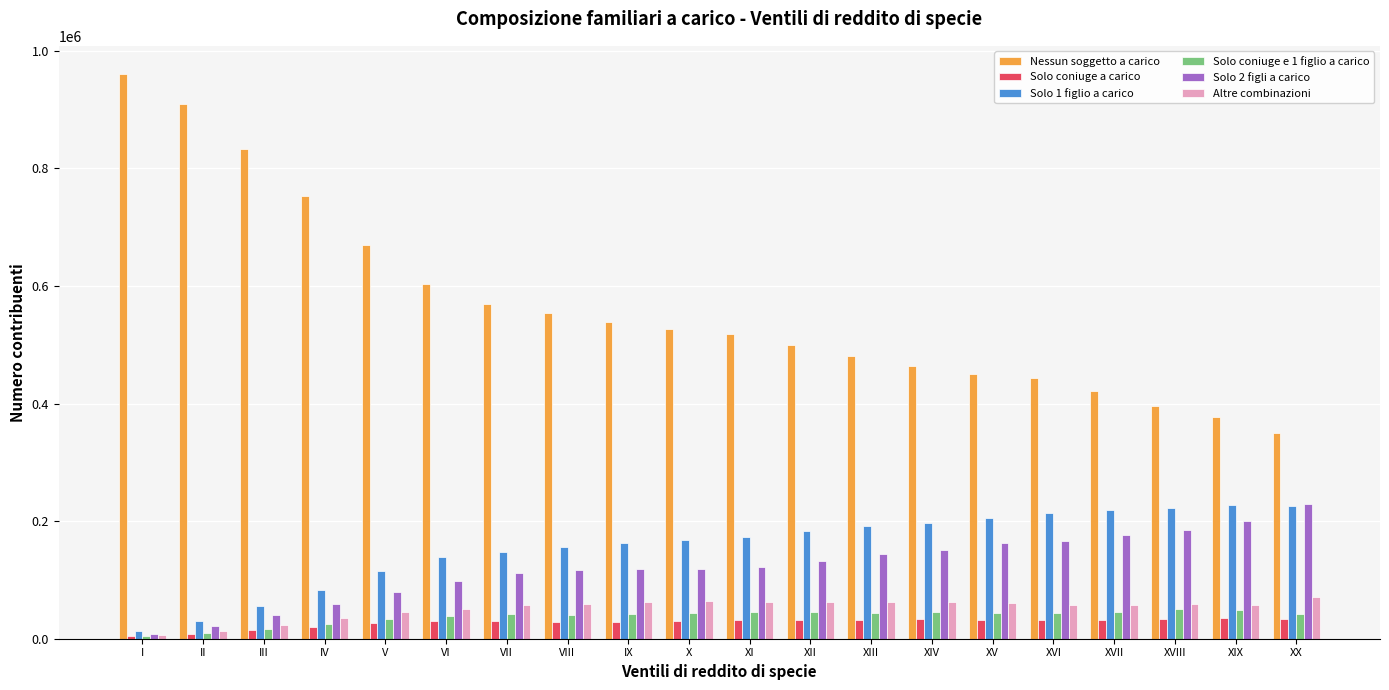

Which series has the largest range (max minus min)?

Nessun soggetto a carico